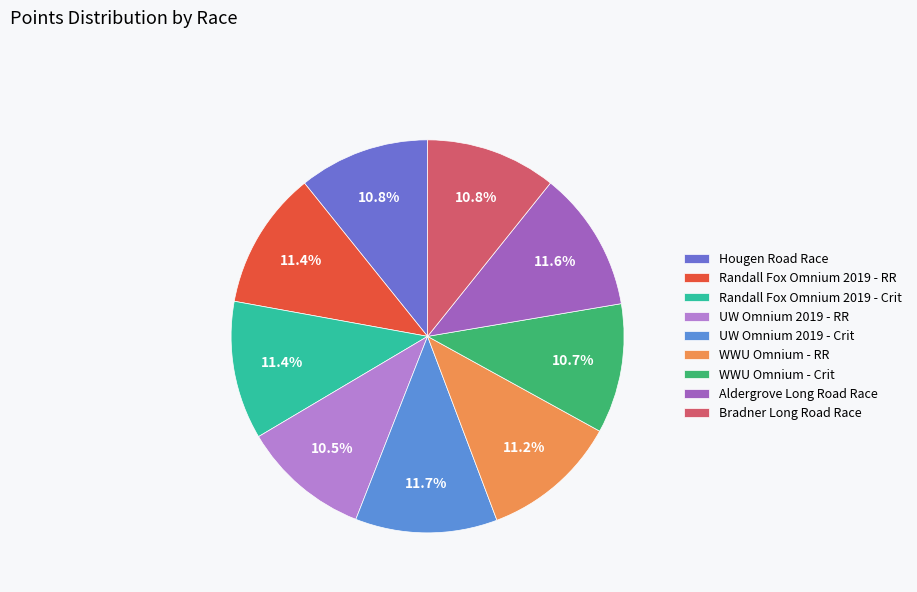

What is the largest slice in the pie chart?

UW Omnium 2019 - Crit